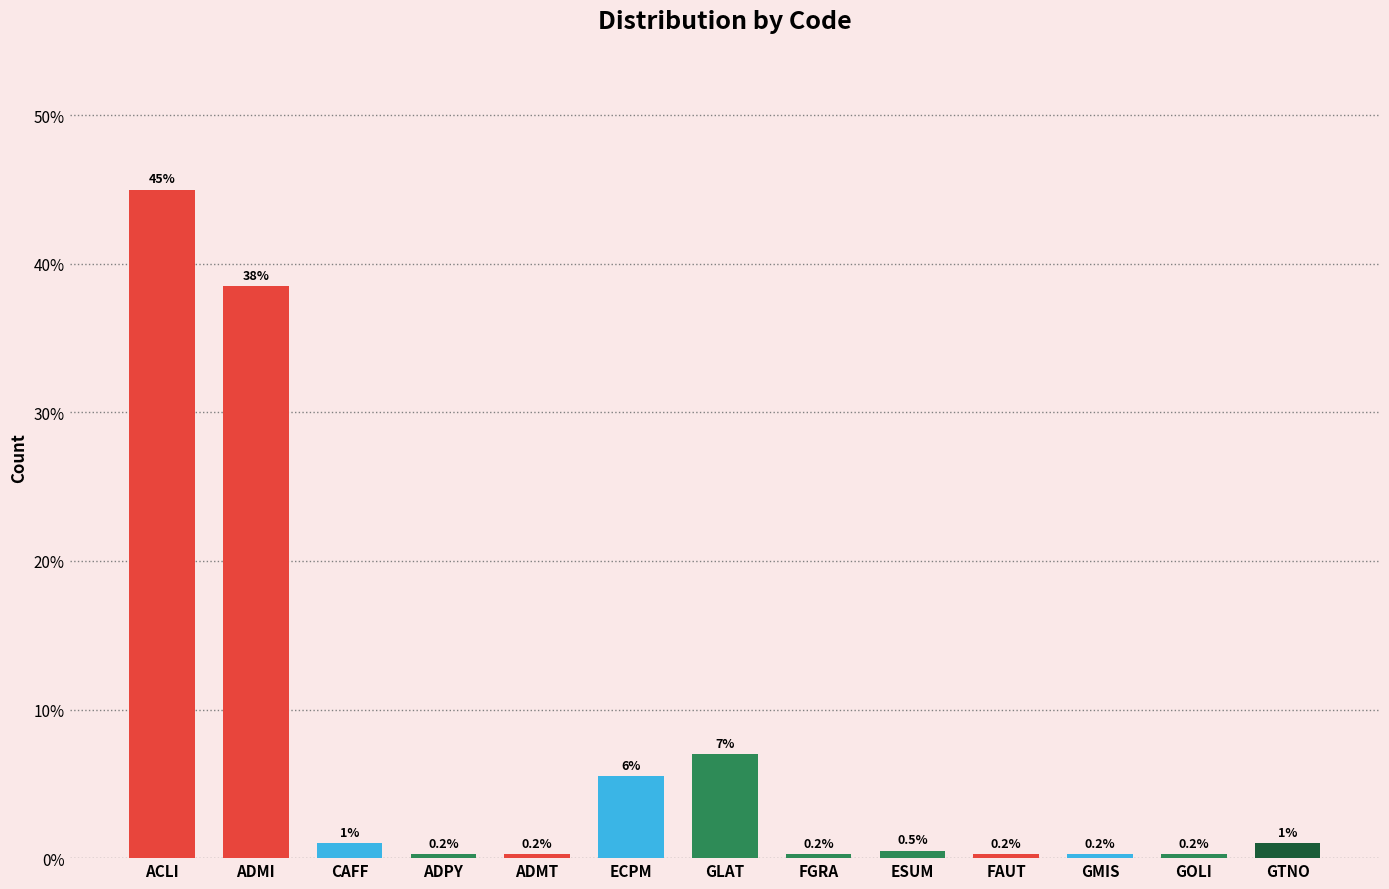

What is the label of the 6th bar from the right?

FGRA